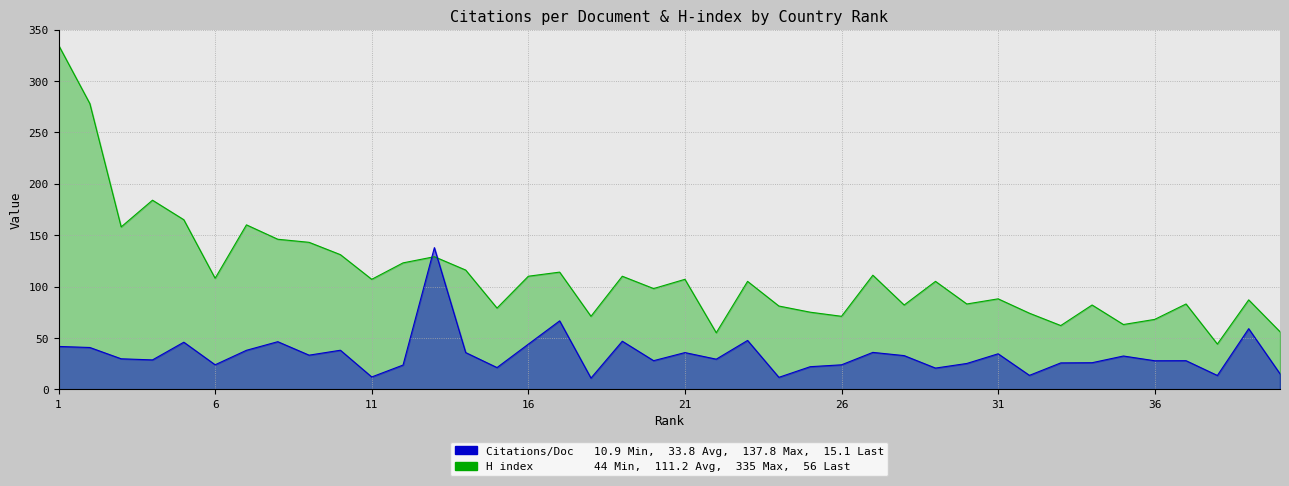

What is the highest value of the Citations per document series?

137.8